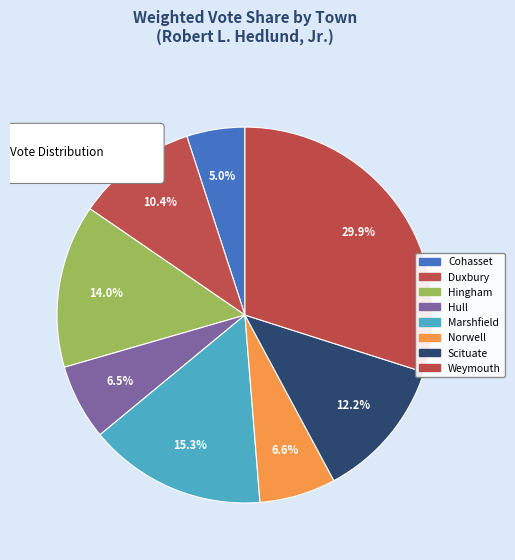

How many slices are in this pie chart?

8